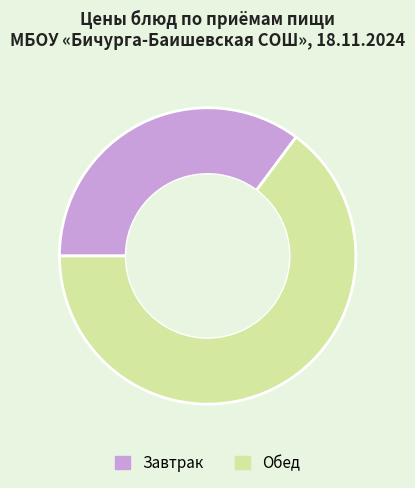

Approximately how many times larger is the value at Завтрак compared to Обед?

0.5